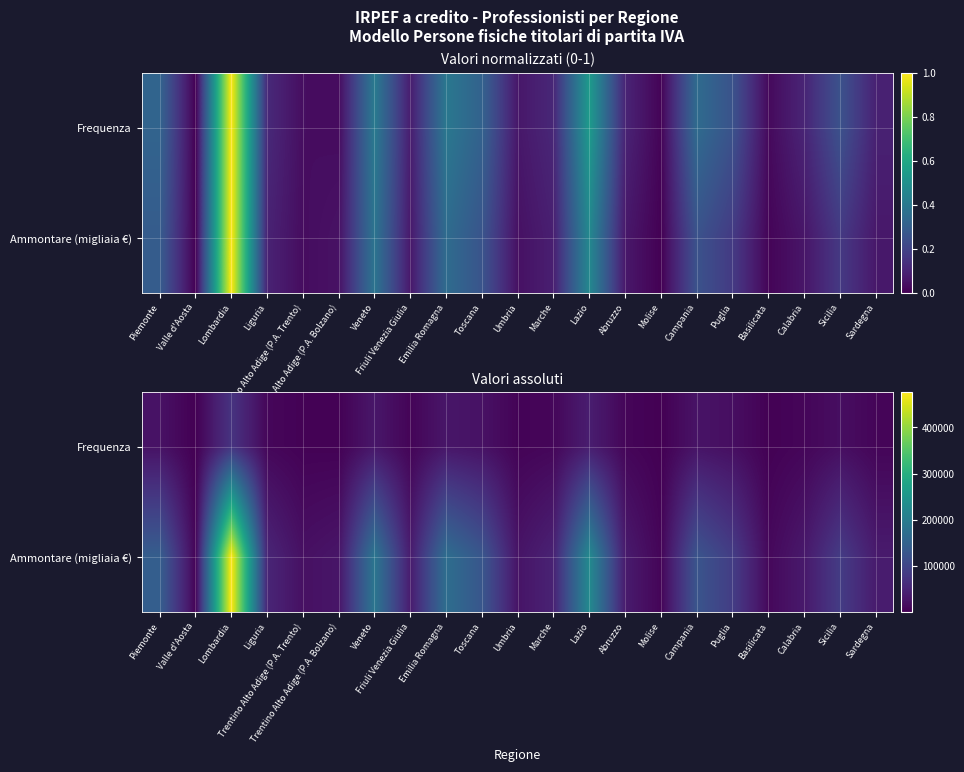

What is the difference between the Ammontare (migliaia €) values at Liguria and Veneto?

135865